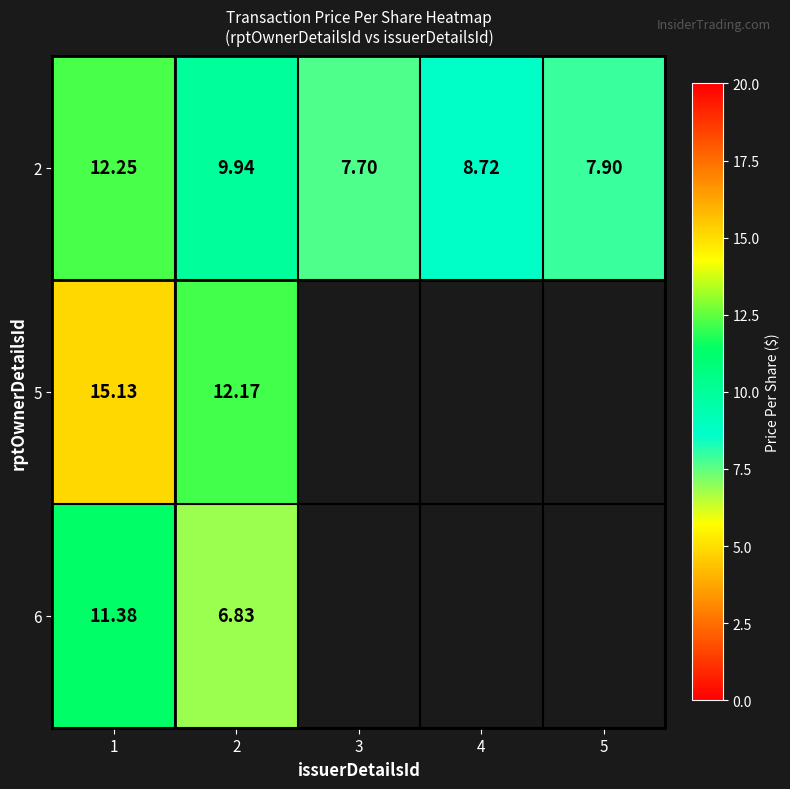

At which category is the sum across all series the highest?

1